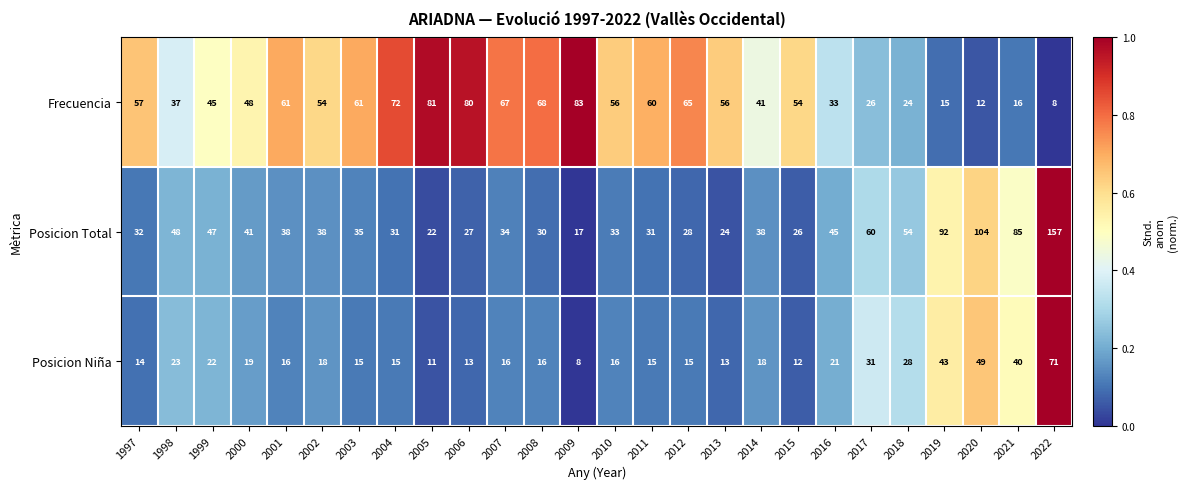

Which series changed the most between 2010 and 2016?

Frecuencia